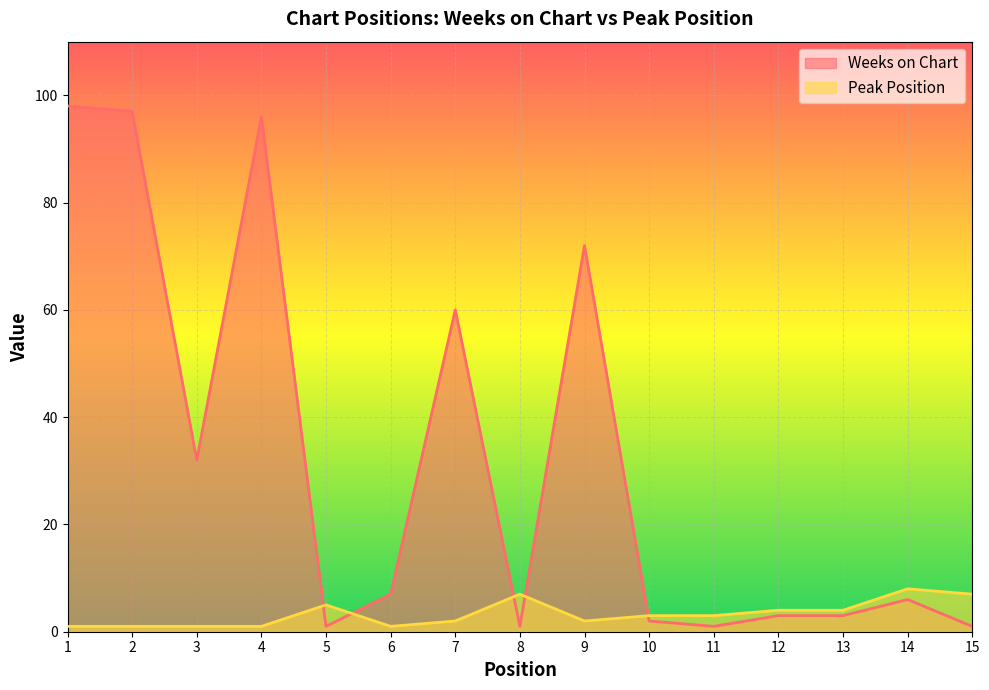

Reading left to right, what are all the values shown in this chart?

Weeks on Chart: 98	97	32	96	1	7	60	1	72	2	1	3	3	6	1
Peak Position: 1	1	1	1	5	1	2	7	2	3	3	4	4	8	7